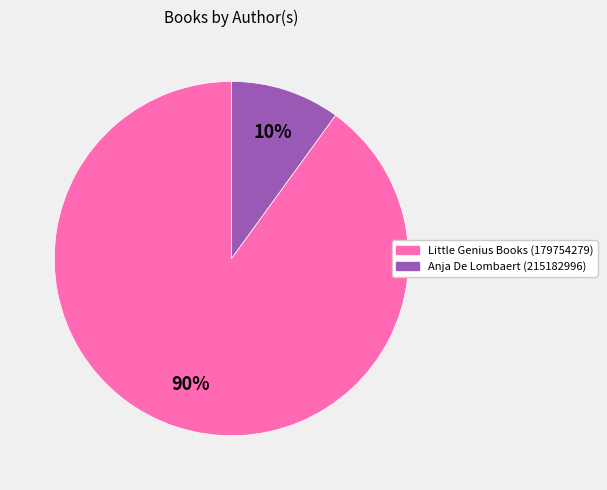

Between Anja De Lombaert (215182996) and Little Genius Books (179754279), which is larger?

Little Genius Books (179754279)